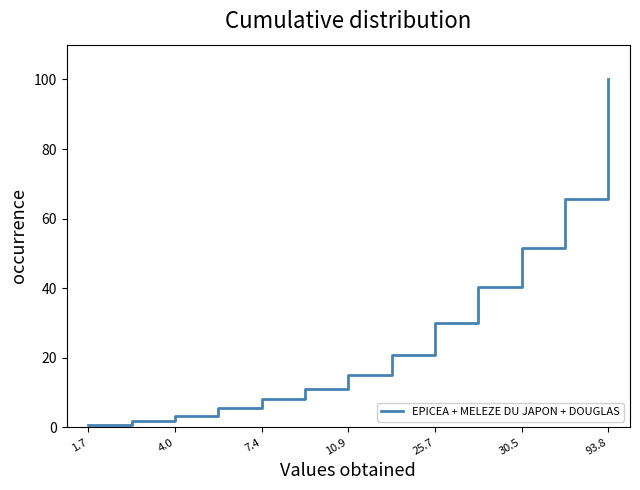

What is the maximum value shown in the chart?

100.0